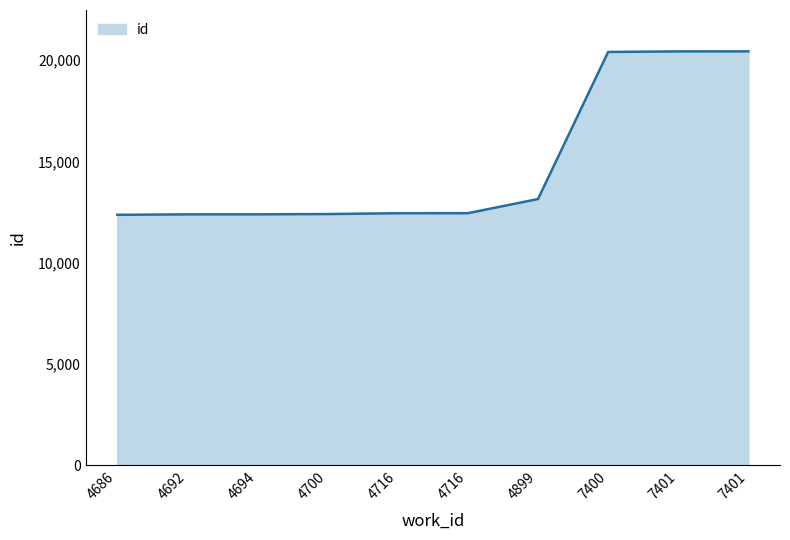

What is the value of the 7th point from the left?

13139